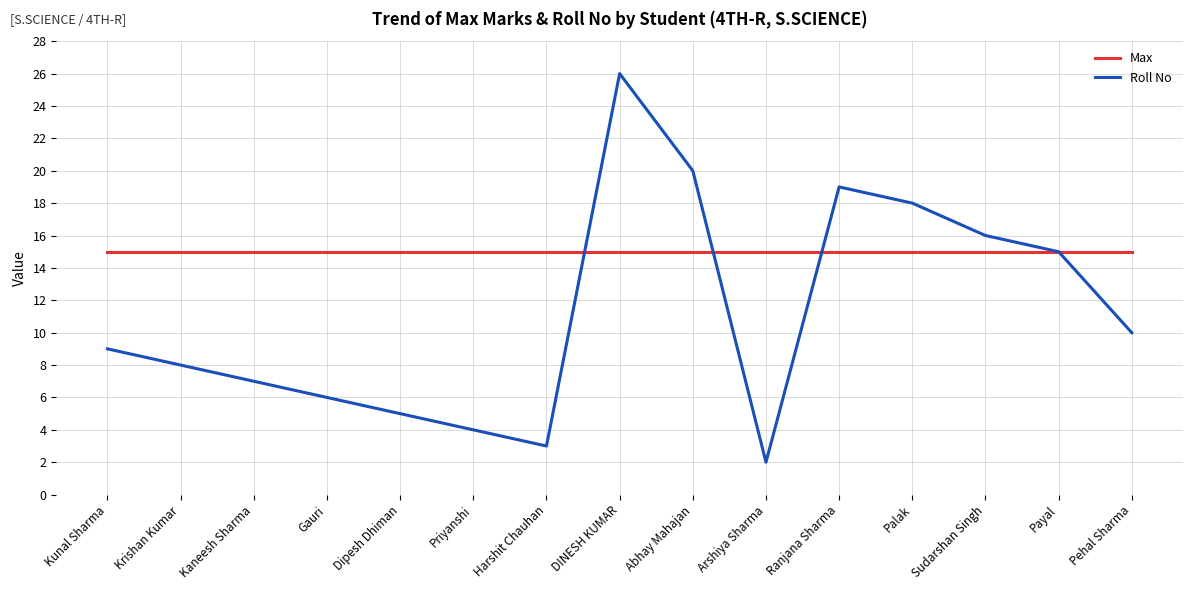

Reading right to left, transcribe all the data shown in this chart.

Max: Pehal Sharma=15	Payal=15	Sudarshan Singh=15	Palak=15	Ranjana Sharma=15	Arshiya Sharma=15	Abhay Mahajan=15	DINESH KUMAR=15	Harshit Chauhan=15	Priyanshi=15	Dipesh Dhiman=15	Gauri=15	Kaneesh Sharma=15	Krishan Kumar=15	Kunal Sharma=15
Roll No: Pehal Sharma=10	Payal=15	Sudarshan Singh=16	Palak=18	Ranjana Sharma=19	Arshiya Sharma=2	Abhay Mahajan=20	DINESH KUMAR=26	Harshit Chauhan=3	Priyanshi=4	Dipesh Dhiman=5	Gauri=6	Kaneesh Sharma=7	Krishan Kumar=8	Kunal Sharma=9